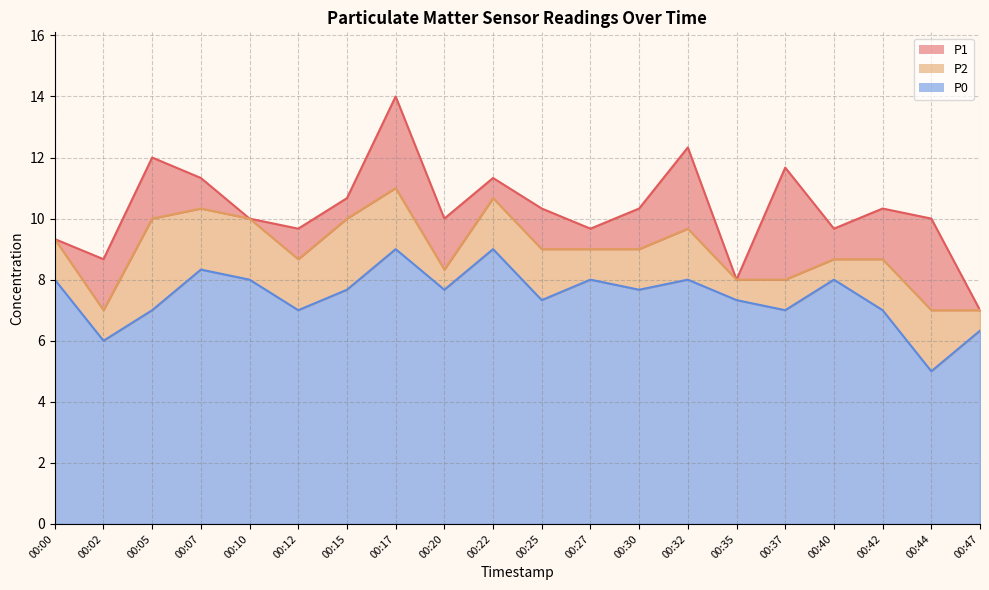

At which category does P1 reach its first local valley?

00:02